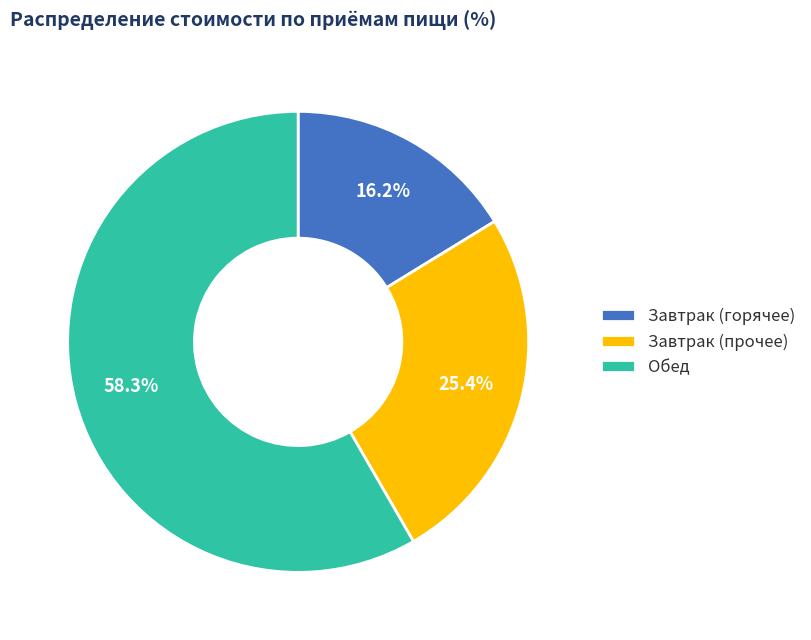

Between Обед and Завтрак (прочее), which is larger?

Обед